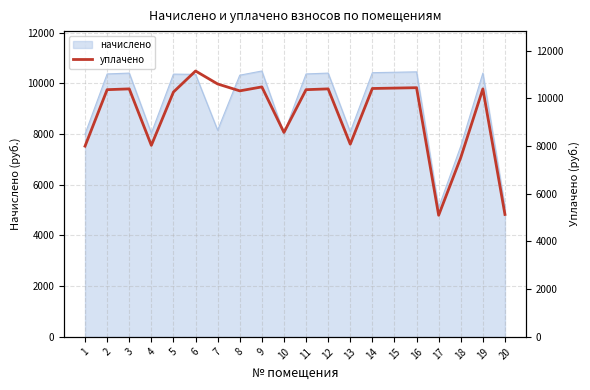

How many points are higher than both their immediate neighbors (excluding endpoints)?

6